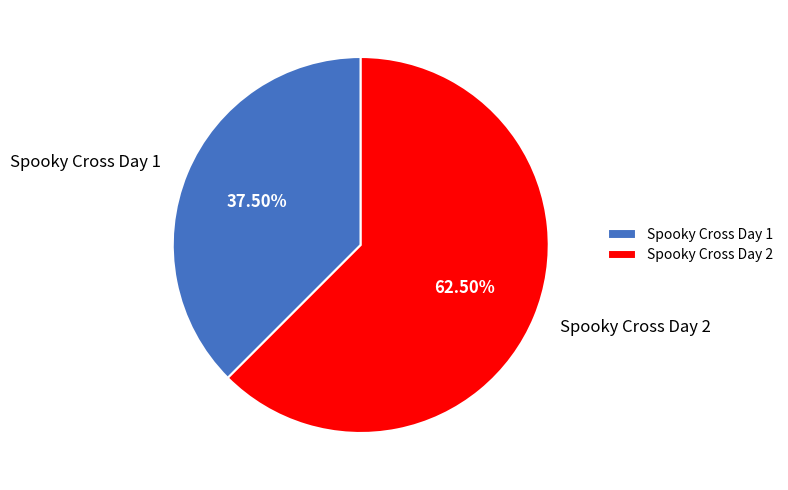

Which category has the biggest portion of the pie?

Spooky Cross Day 2